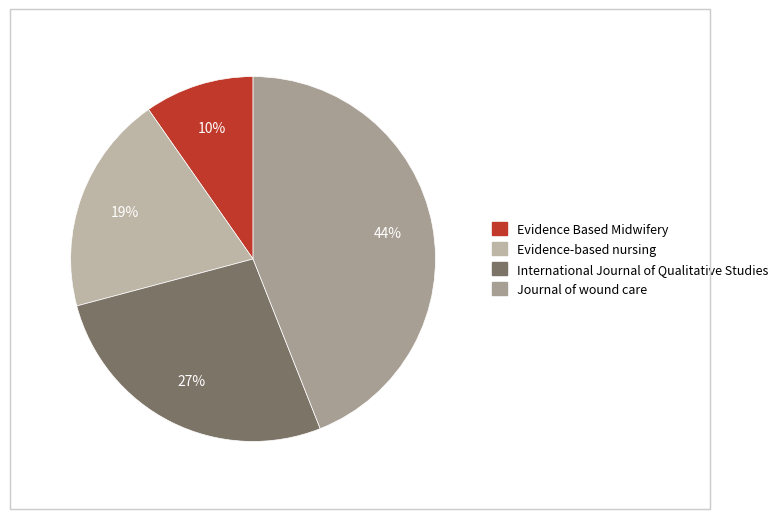

Which slice is the largest?

Journal of wound care